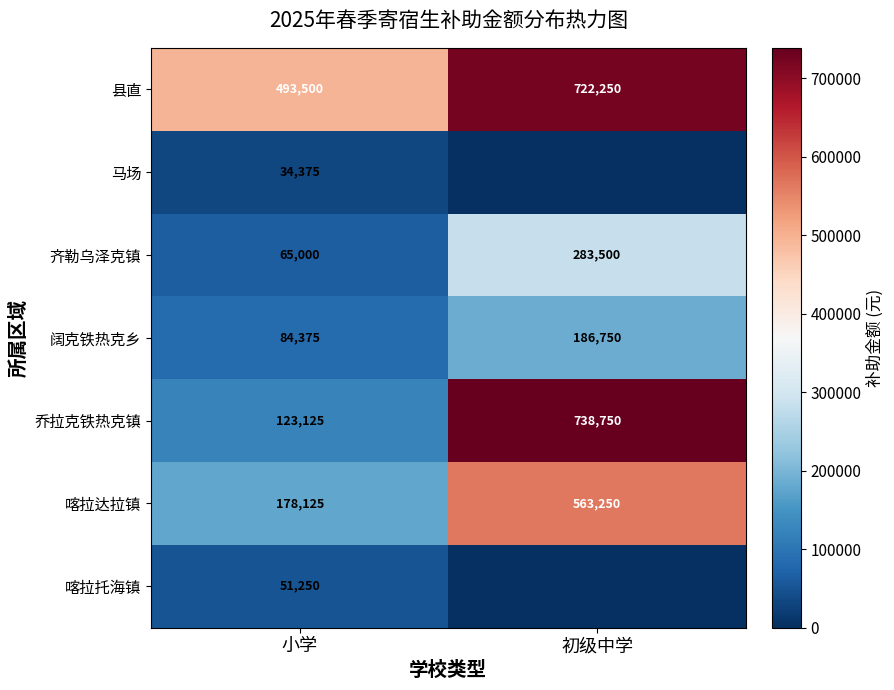

What is the difference between the maximum and minimum values in the 阔克铁热克乡 series?

102375